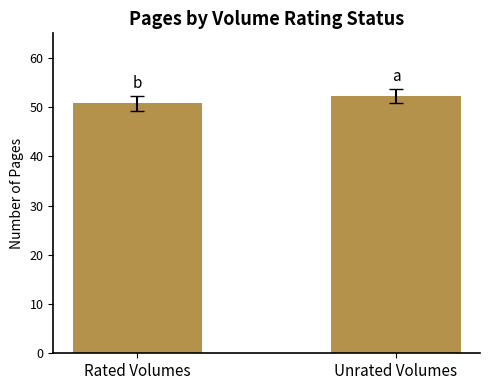

What is the difference between the values at Rated Volumes and Unrated Volumes?

1.5